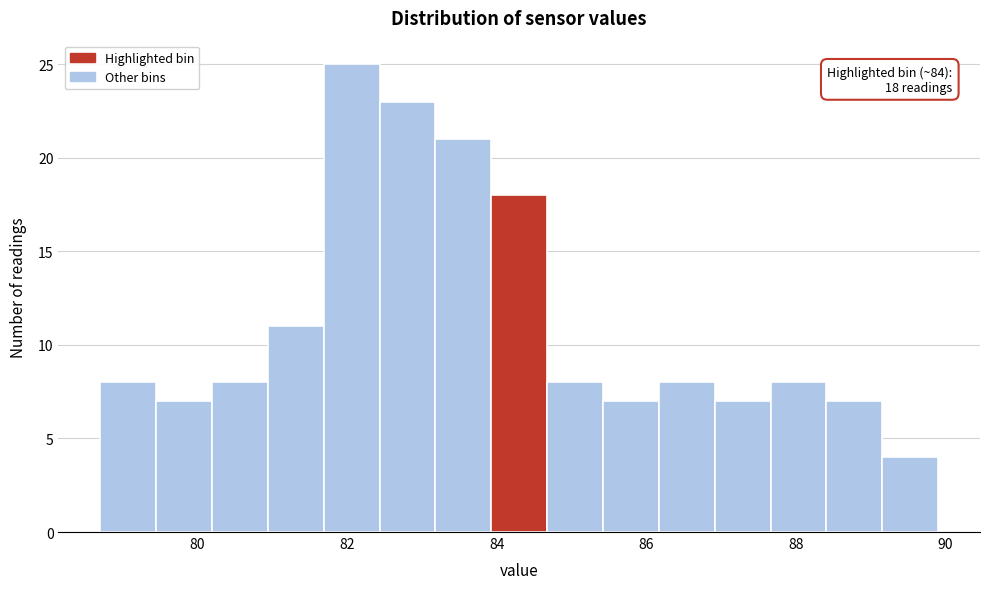

Read against the x-axis, roughly where is the centre of the tallest bar?

82.0